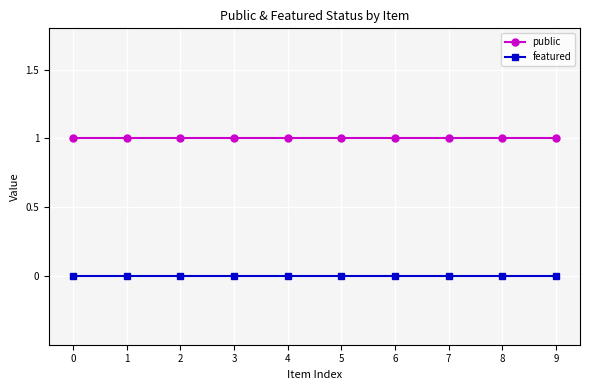

What is the difference between the highest and lowest values at 0?

1